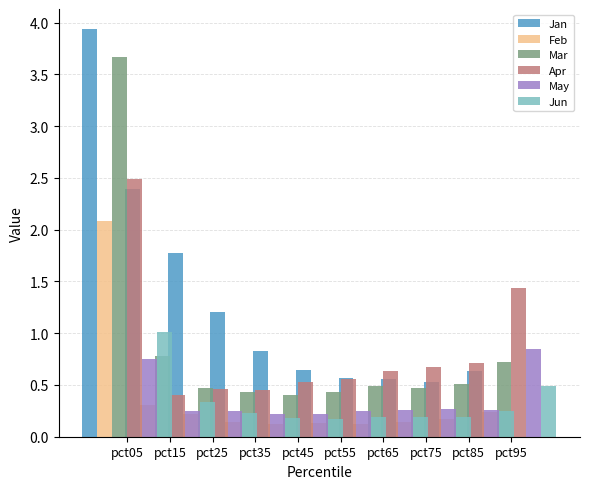

How many bars are there in each group?

6